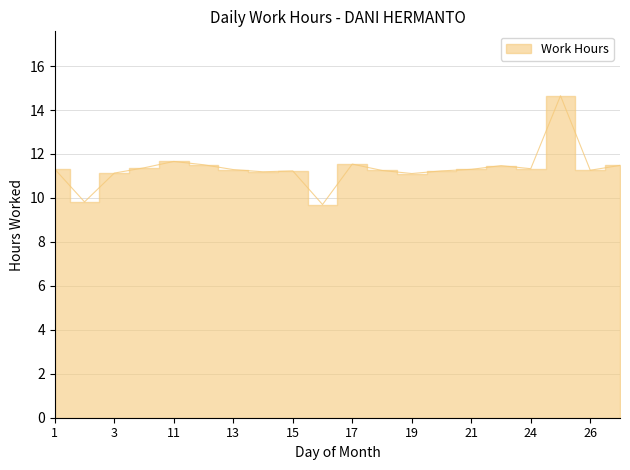

Where is the first local maximum?

11